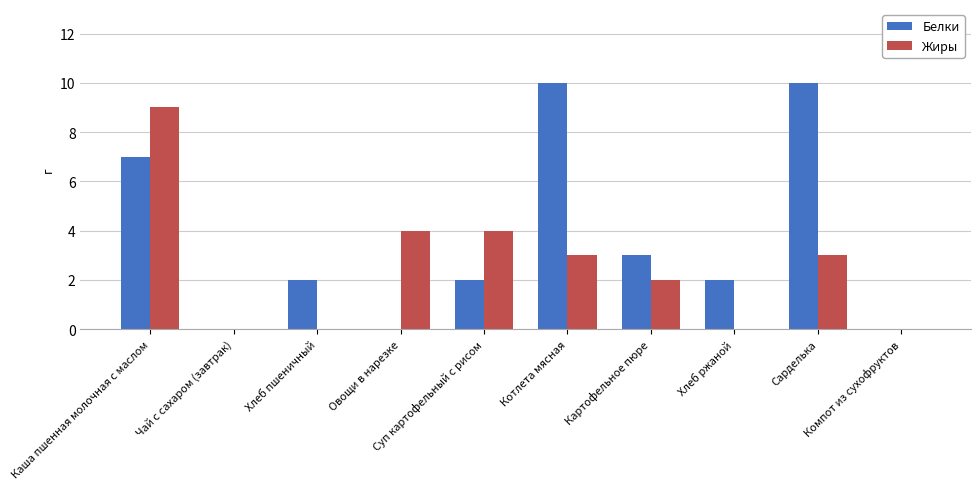

What is the maximum value for Белки?

10